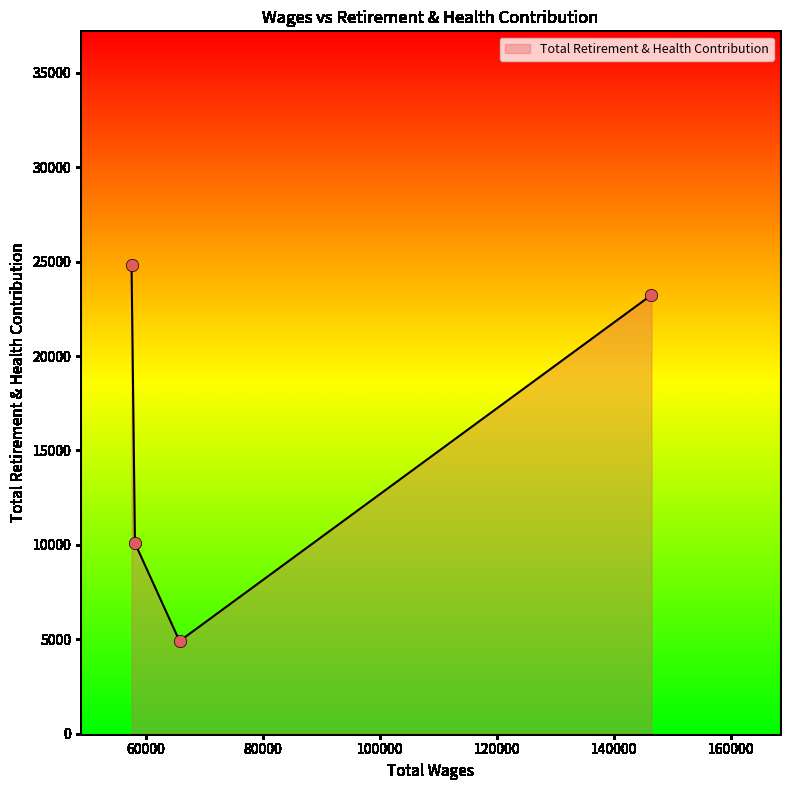

What is the sum of all values?

63032